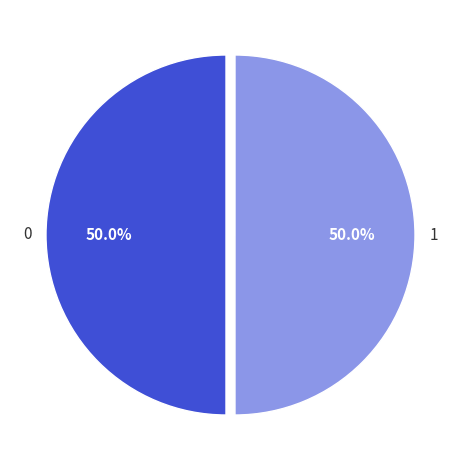

How many slices are in this pie chart?

2